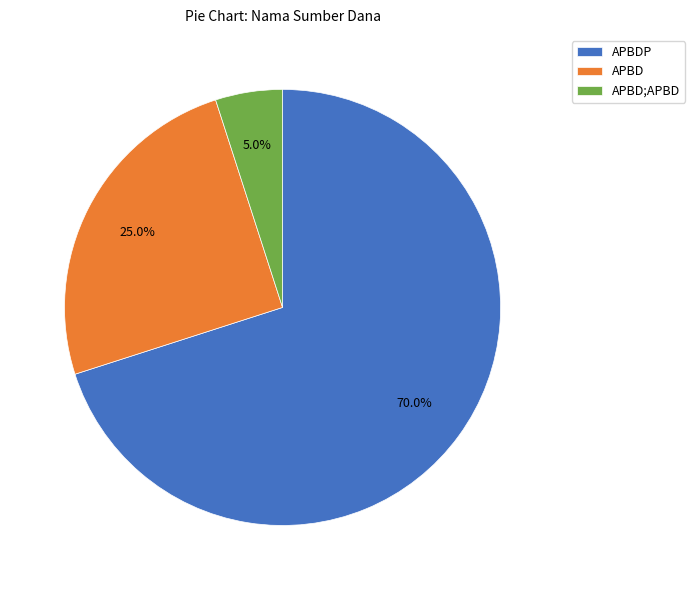

How many slices are in this pie chart?

3